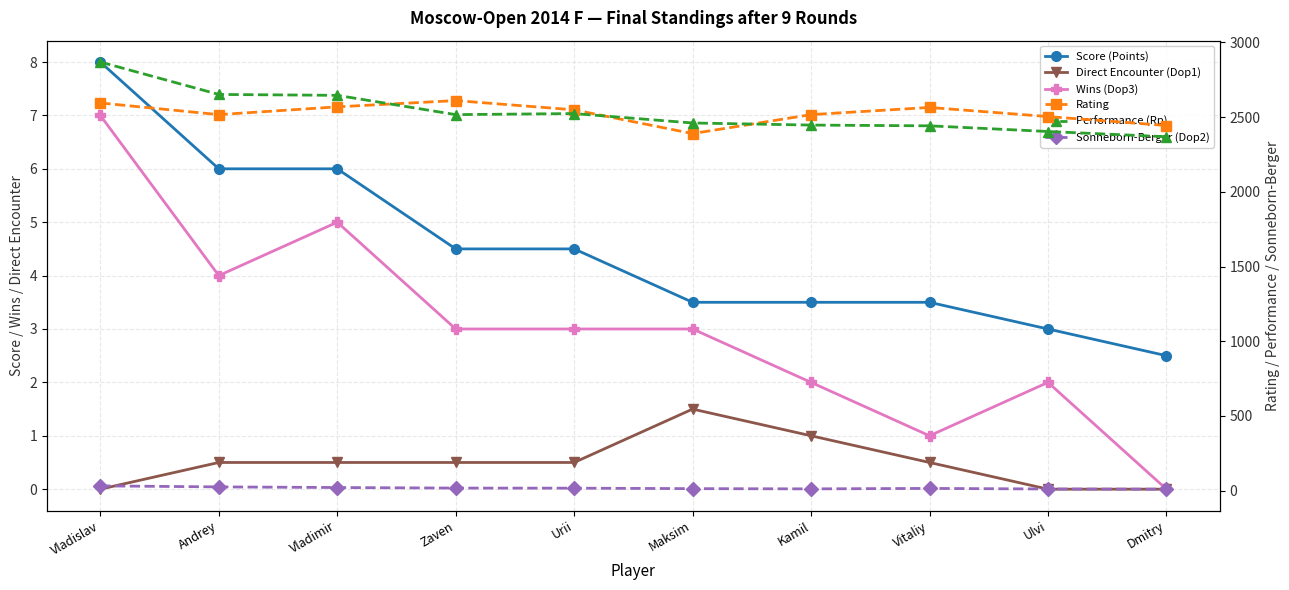

At which category is the sum across all series the highest?

Vladislav